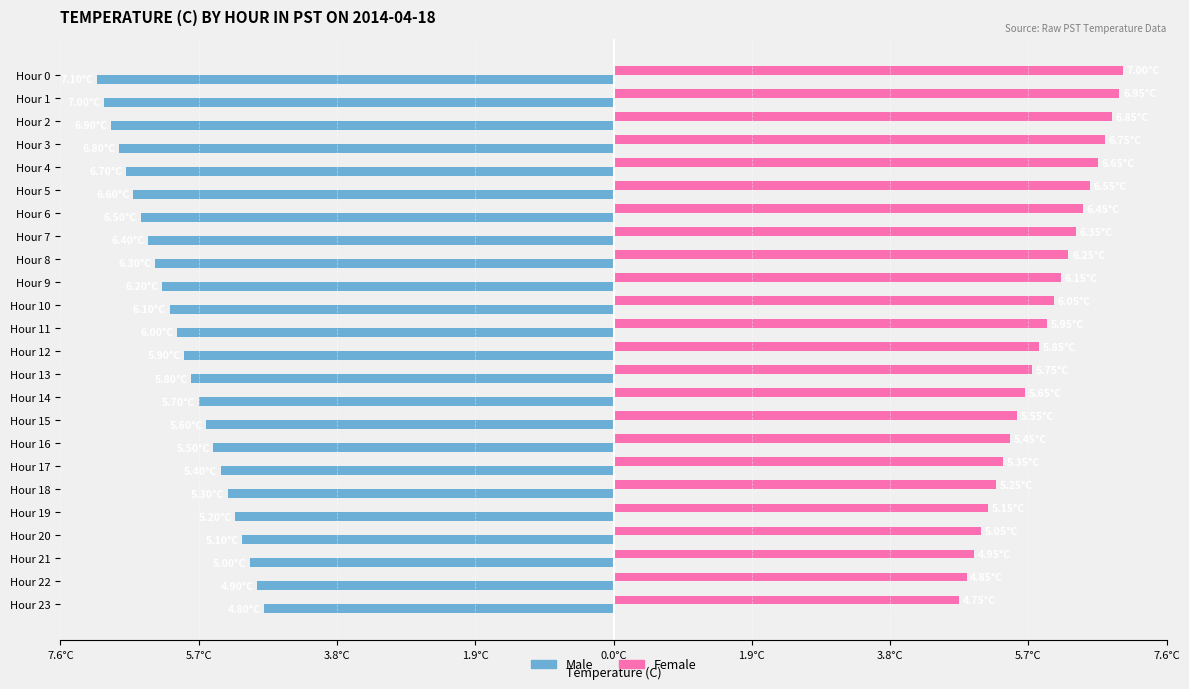

What are all the series names shown in the legend?

Male, Female